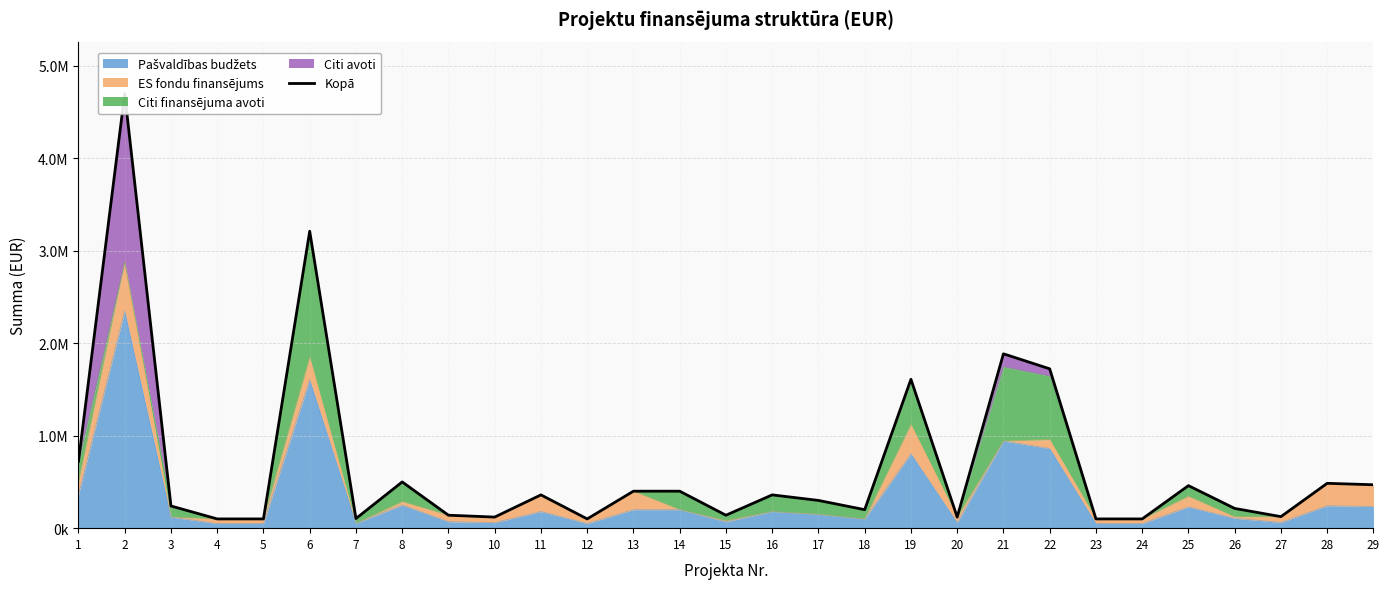

Approximately how many times larger is the value at 17 compared to 18?

1.5